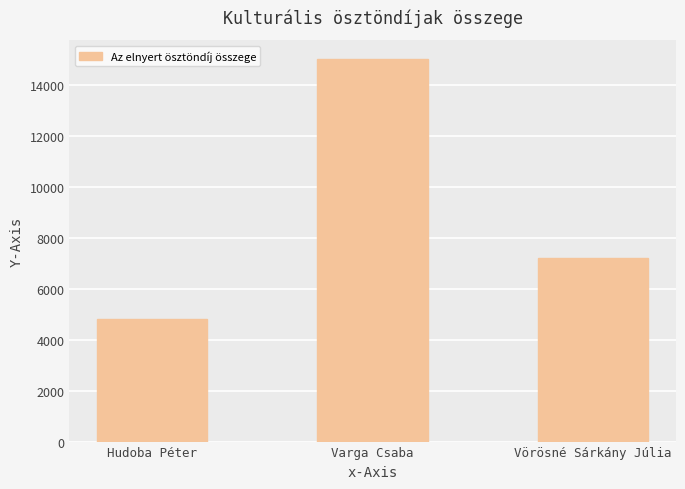

What is the difference between the maximum and minimum values?

10200